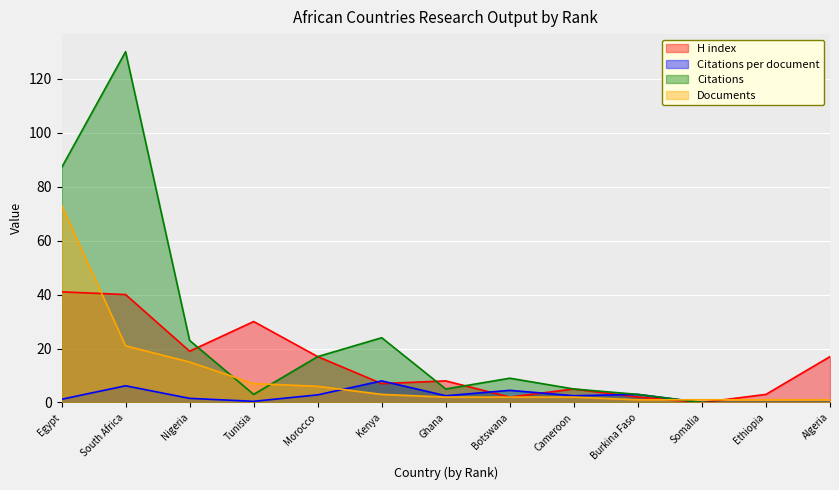

True or false: Documents has more than 0 points higher than both neighbors.

False